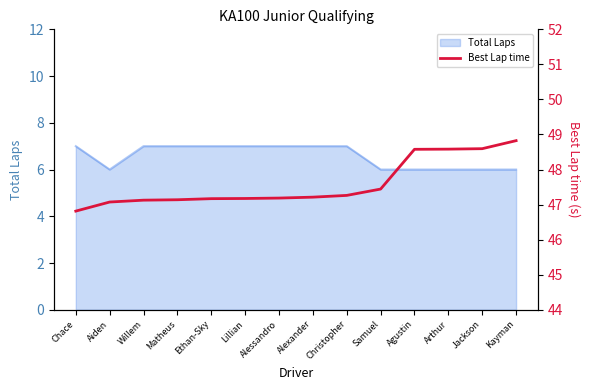

What is the maximum value for Total Laps?

7